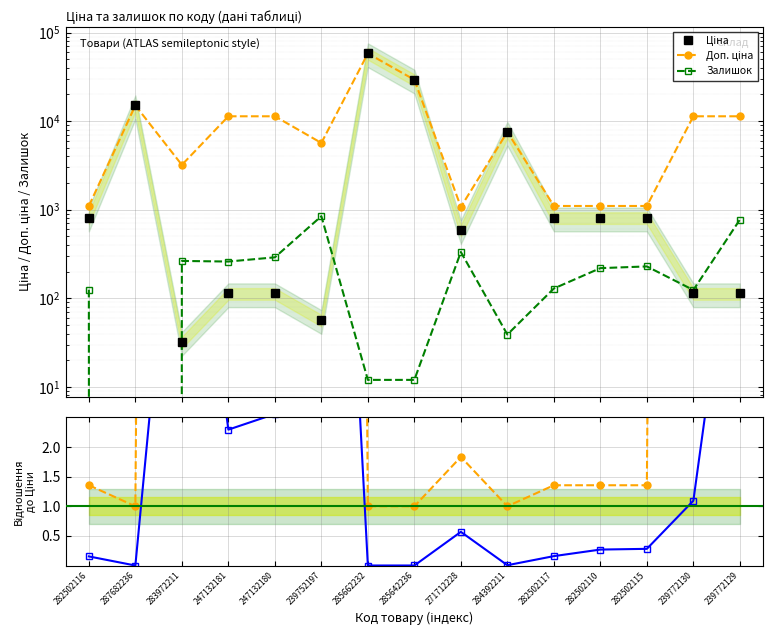

What is the maximum value shown in the chart?

58037.0